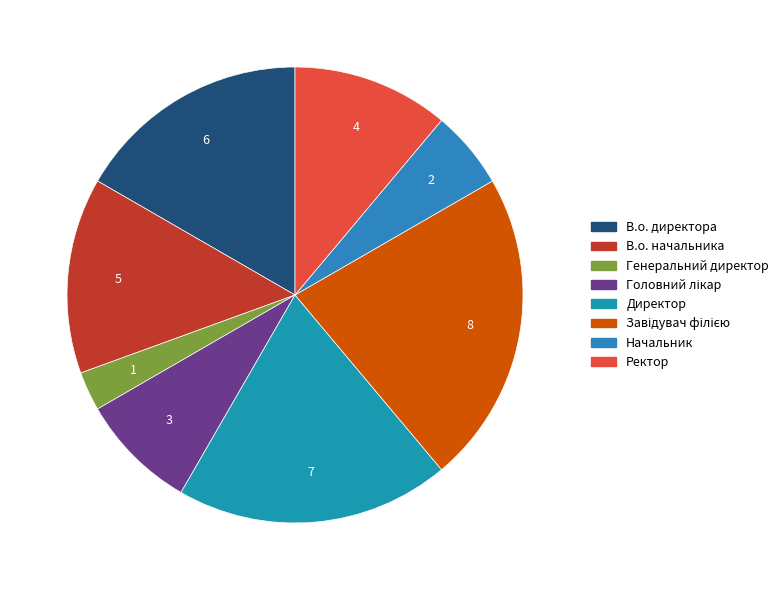

How many slices are in this pie chart?

8